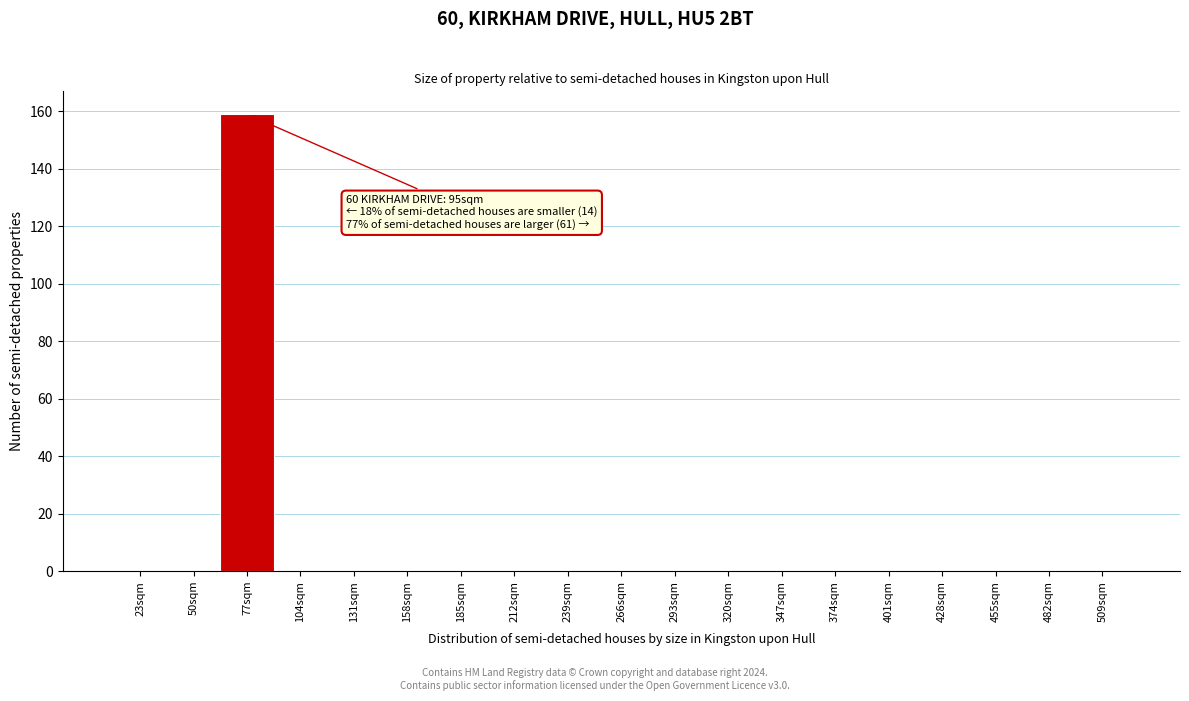

Reading left to right, transcribe all the data shown in this chart.

23sqm=0	50sqm=0	77sqm=159	104sqm=0	131sqm=0	158sqm=0	185sqm=0	212sqm=0	239sqm=0	266sqm=0	293sqm=0	320sqm=0	347sqm=0	374sqm=0	401sqm=0	428sqm=0	455sqm=0	482sqm=0	509sqm=0